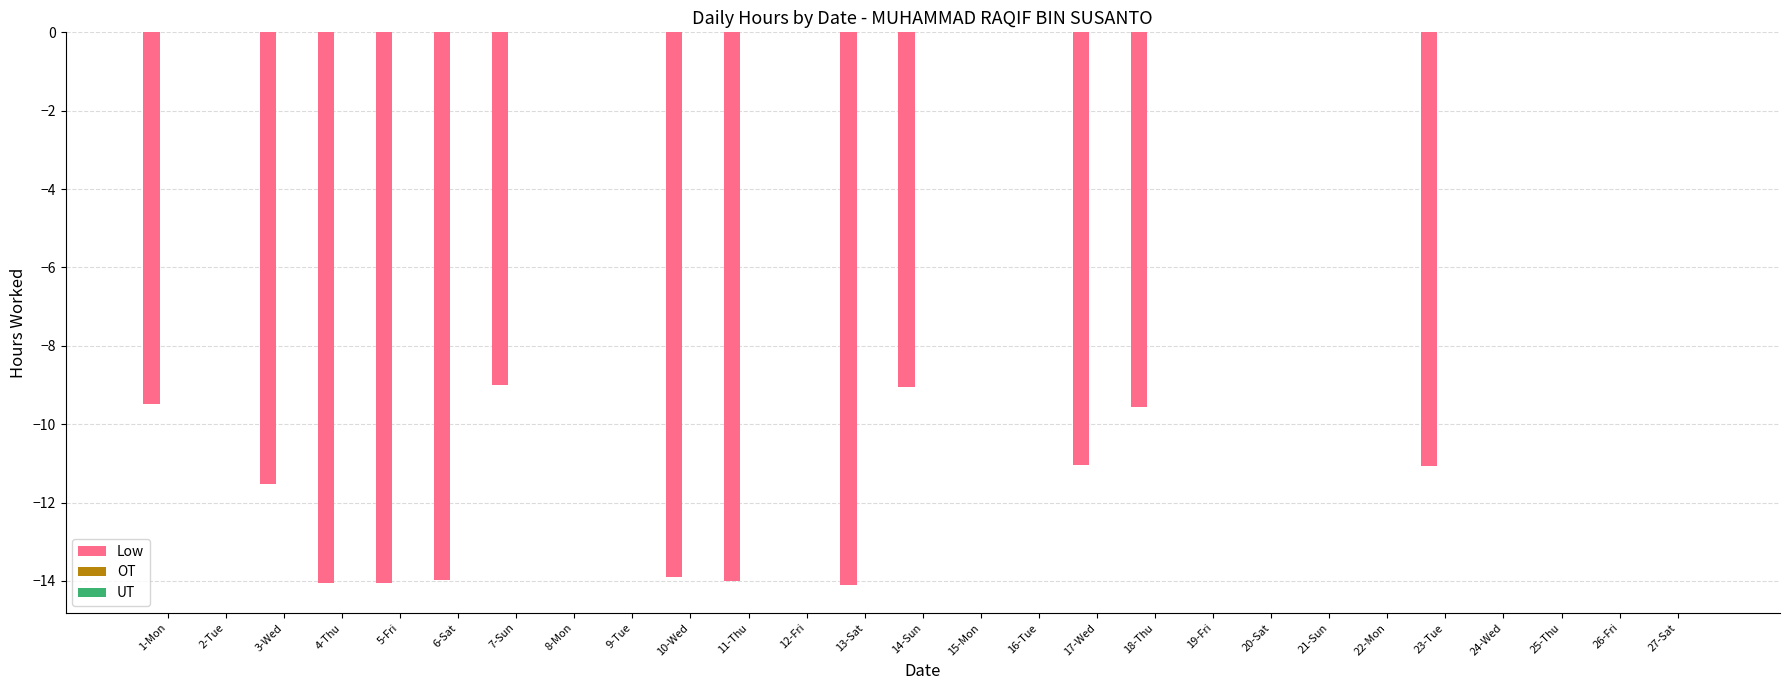

Reading left to right, extract all data points from this chart.

Low: 1-Mon=-9.5	2-Tue=0.0	3-Wed=-11.5	4-Thu=-14.1	5-Fri=-14.1	6-Sat=-14.0	7-Sun=-9.0	8-Mon=0.0	9-Tue=0.0	10-Wed=-13.9	11-Thu=-14.0	12-Fri=0.0	13-Sat=-14.1	14-Sun=-9.1	15-Mon=0.0	16-Tue=0.0	17-Wed=-11.0	18-Thu=-9.6	19-Fri=0.0	20-Sat=0.0	21-Sun=0.0	22-Mon=0.0	23-Tue=-11.1	24-Wed=0.0	25-Thu=0.0	26-Fri=0.0	27-Sat=0.0
OT: 1-Mon=0.0	2-Tue=0.0	3-Wed=0.0	4-Thu=0.0	5-Fri=0.0	6-Sat=0.0	7-Sun=0.0	8-Mon=0.0	9-Tue=0.0	10-Wed=0.0	11-Thu=0.0	12-Fri=0.0	13-Sat=0.0	14-Sun=0.0	15-Mon=0.0	16-Tue=0.0	17-Wed=0.0	18-Thu=0.0	19-Fri=0.0	20-Sat=0.0	21-Sun=0.0	22-Mon=0.0	23-Tue=0.0	24-Wed=0.0	25-Thu=0.0	26-Fri=0.0	27-Sat=0.0
UT: 1-Mon=0.0	2-Tue=0.0	3-Wed=0.0	4-Thu=0.0	5-Fri=0.0	6-Sat=0.0	7-Sun=0.0	8-Mon=0.0	9-Tue=0.0	10-Wed=0.0	11-Thu=0.0	12-Fri=0.0	13-Sat=0.0	14-Sun=0.0	15-Mon=0.0	16-Tue=0.0	17-Wed=0.0	18-Thu=0.0	19-Fri=0.0	20-Sat=0.0	21-Sun=0.0	22-Mon=0.0	23-Tue=0.0	24-Wed=0.0	25-Thu=0.0	26-Fri=0.0	27-Sat=0.0